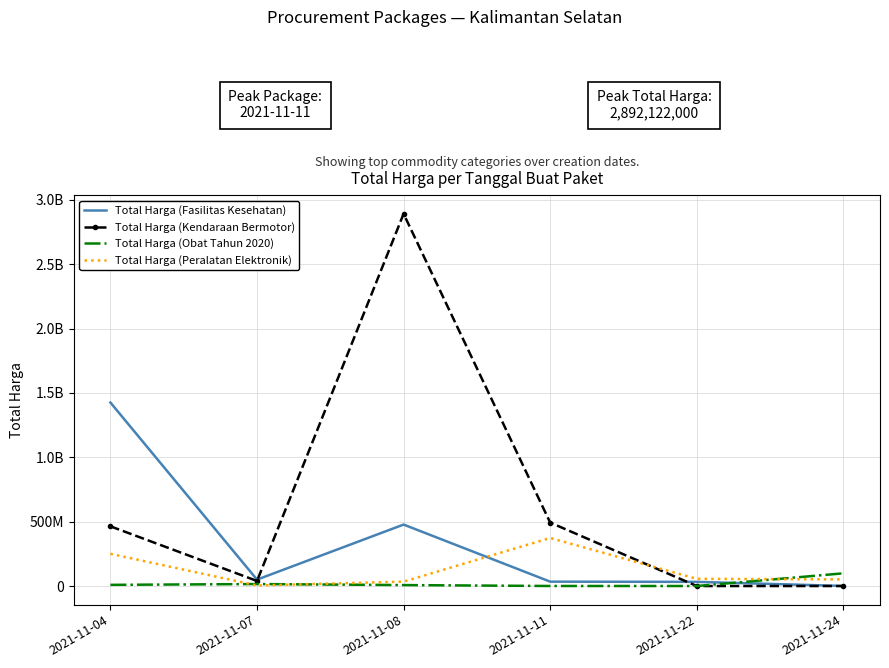

What are all the series names shown in the legend?

Total Harga (Fasilitas Kesehatan), Total Harga (Kendaraan Bermotor), Total Harga (Obat Tahun 2020), Total Harga (Peralatan Elektronik)